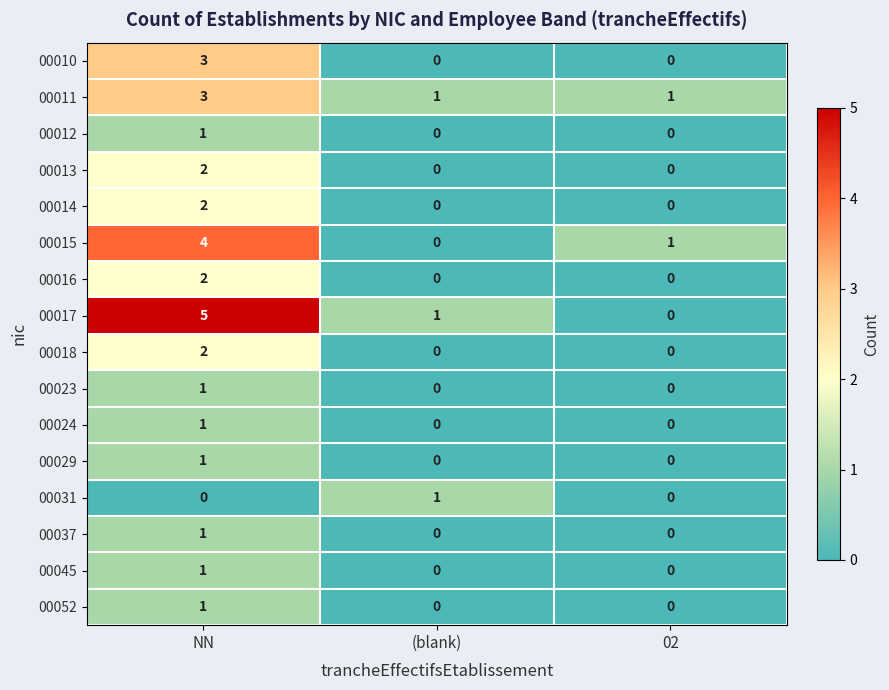

Which label corresponds to the largest value in the chart?

NN